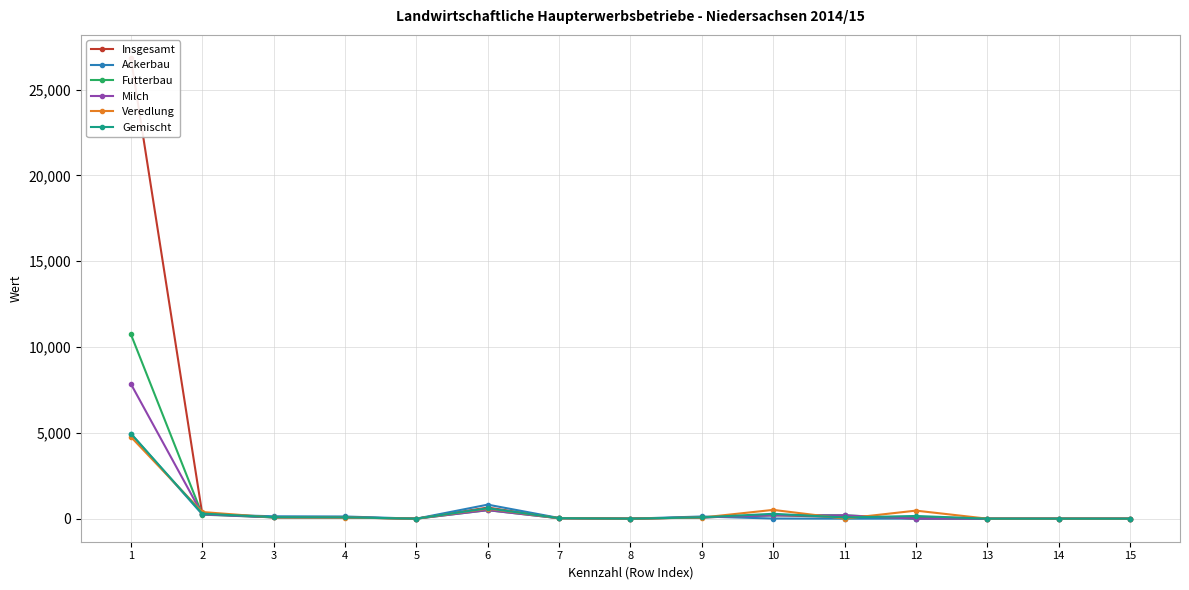

List the series in order of their peak value, lowest first.

Veredlung, Ackerbau, Gemischt, Milch, Futterbau, Insgesamt